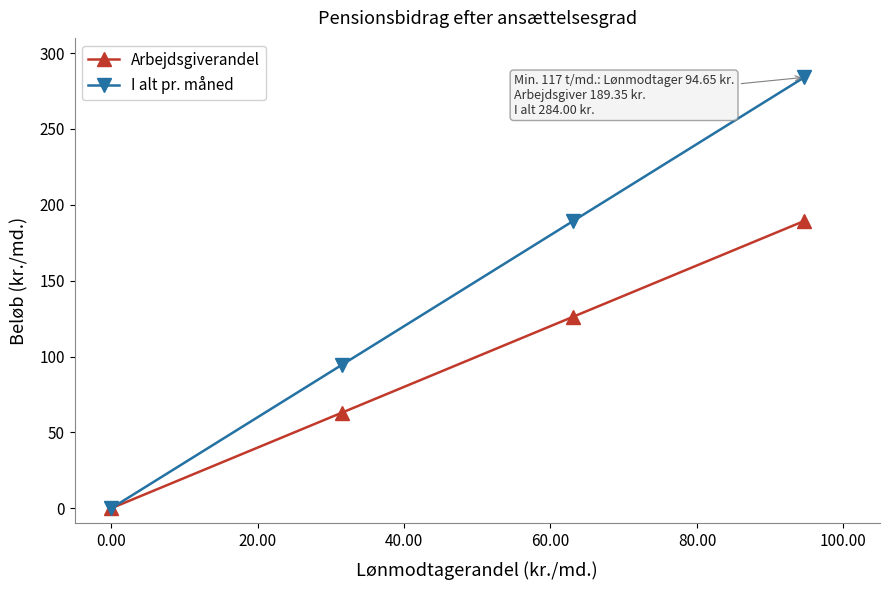

How many data points in Arbejdsgiverandel are above 126?

2